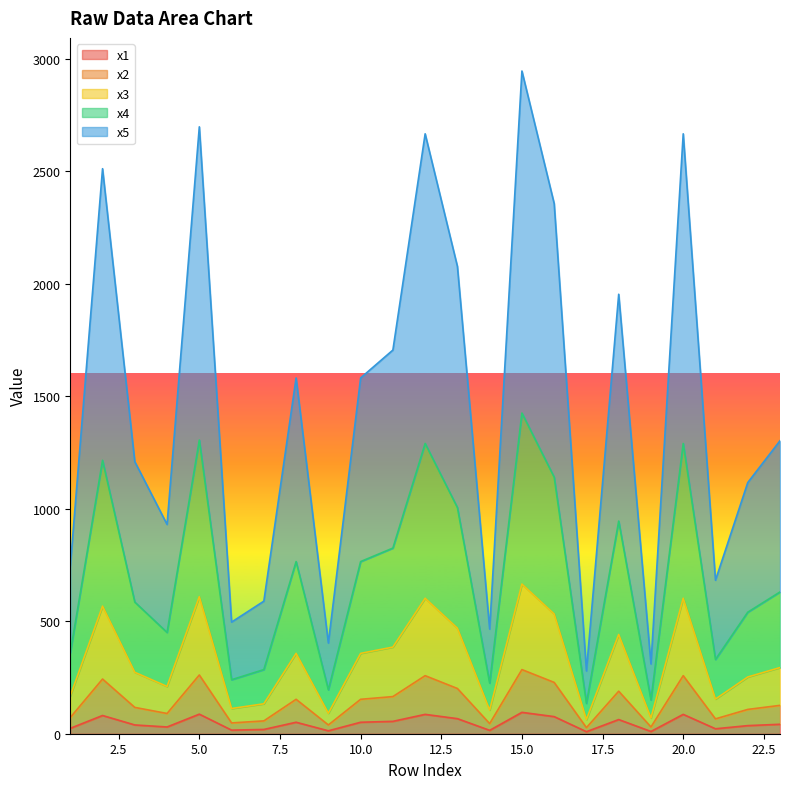

Which category has the highest value across all series?

15